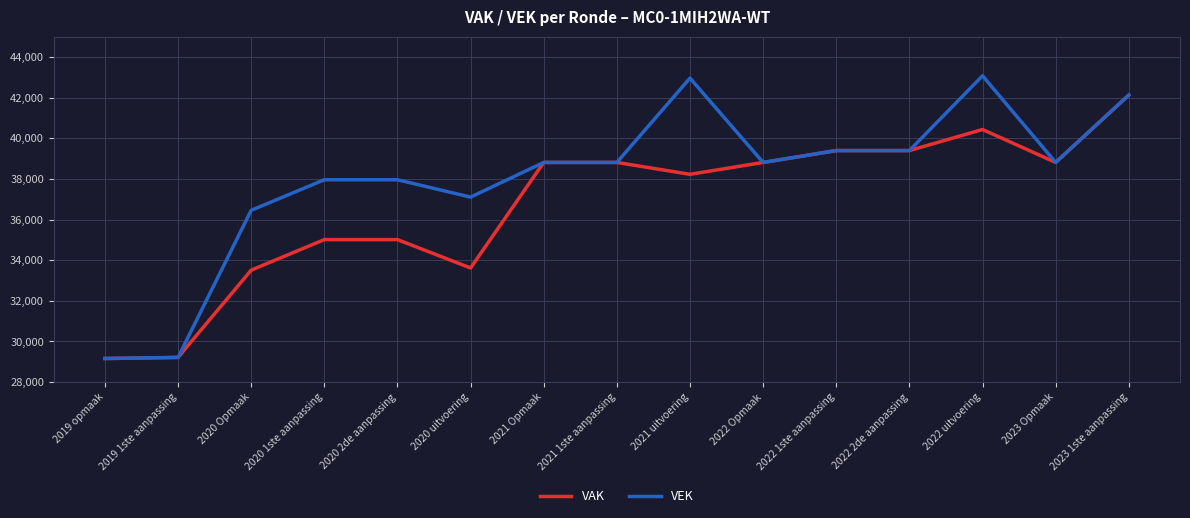

Where is VEK nearest to the value 36120?

2020 Opmaak